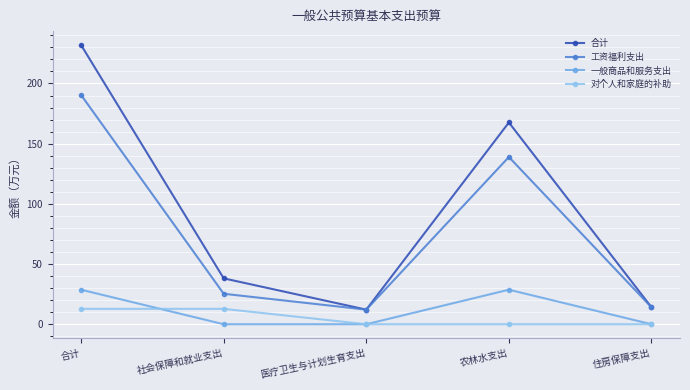

Count the number of categories in the chart.

5